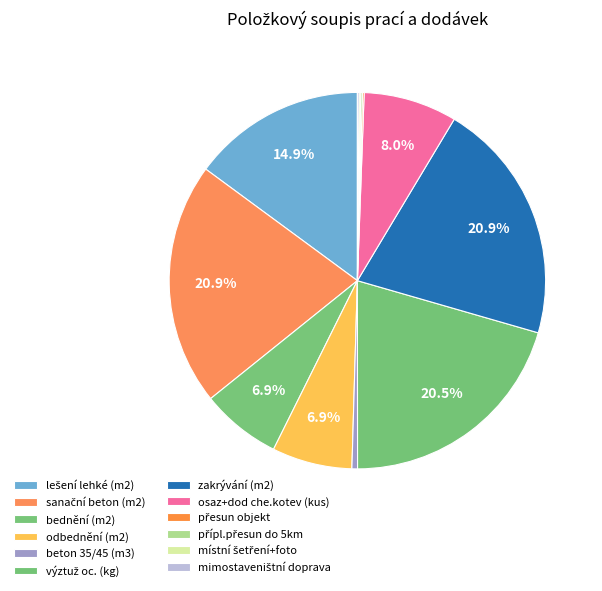

Is it true that osaz+dod che.kotev (kus) is 22% of the pie?

False